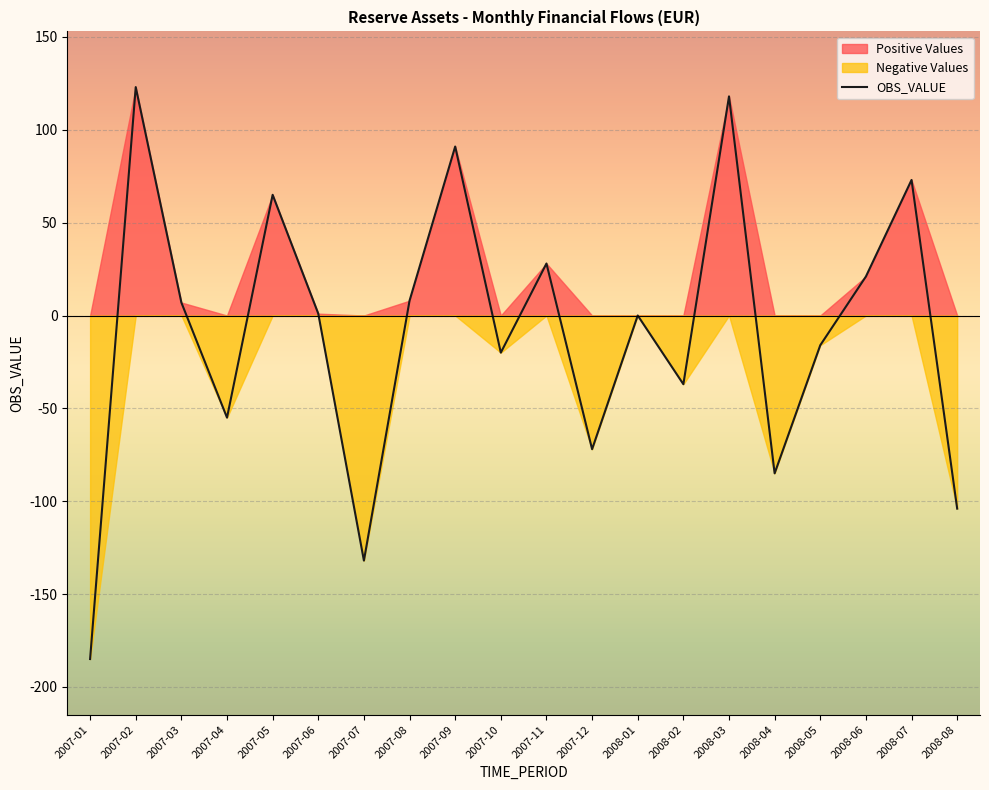

At which category does the chart reach its peak across all series?

2007-02